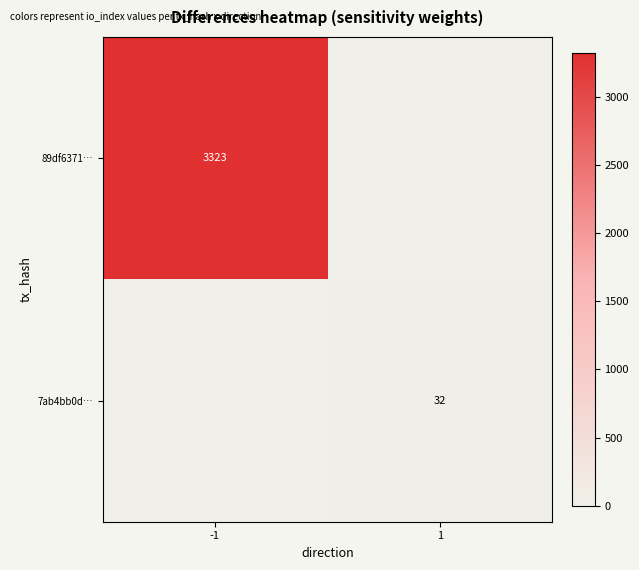

The 7ab4bb0d… series shows 18 at 1. True or false?

False